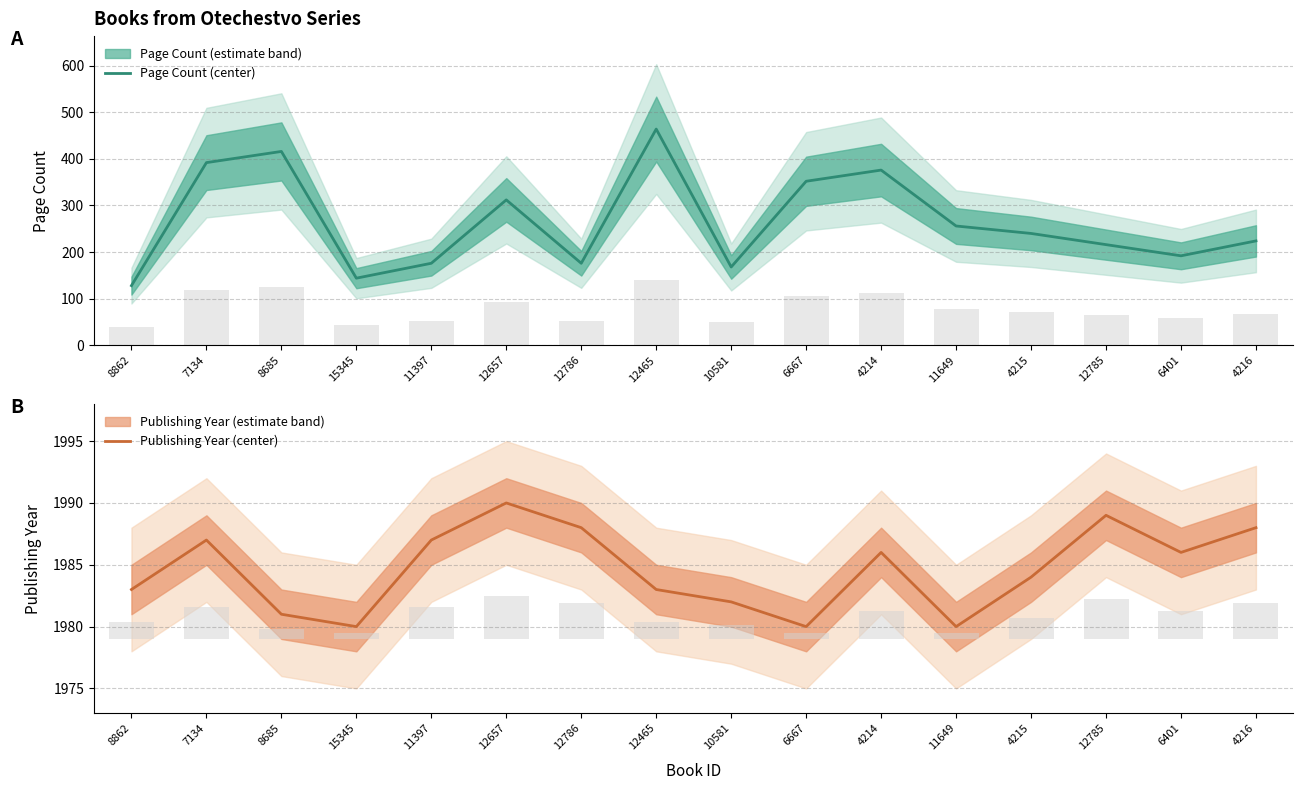

Which series changed the most between 8685 and 10581?

Page Count (center)